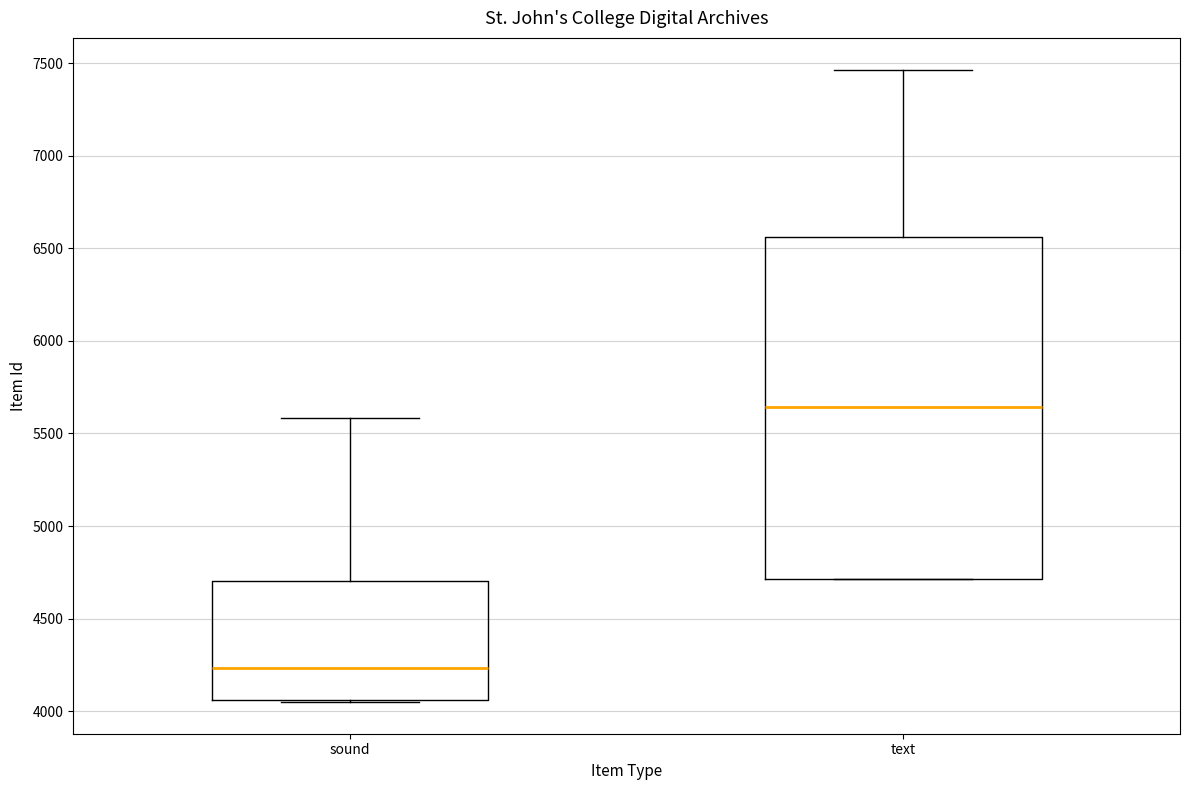

Where is the upper edge of the box for sound on the y-axis? The values are not printed on the chart, so give them approximately, as read against the axis.

4700